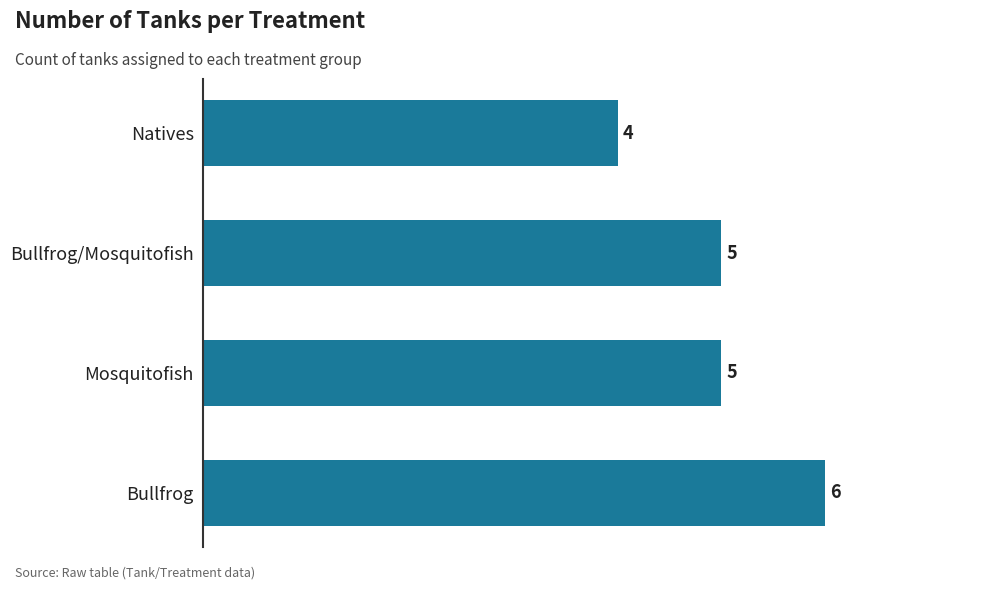

How many bars are there in total?

4